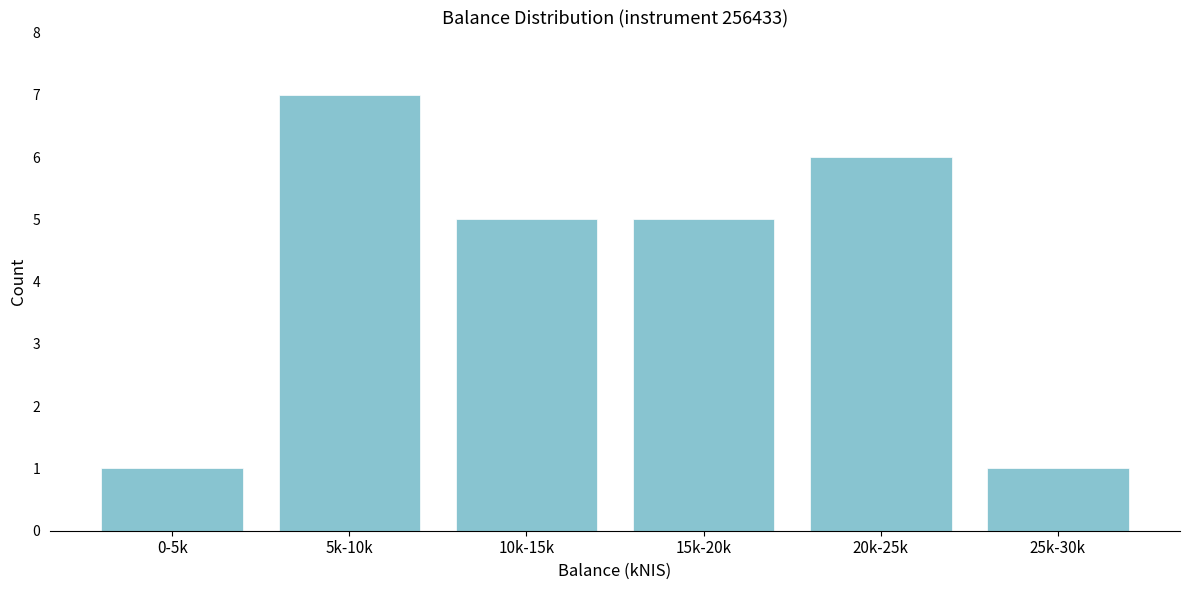

Reading right to left, transcribe all the data shown in this chart.

1	6	5	5	7	1